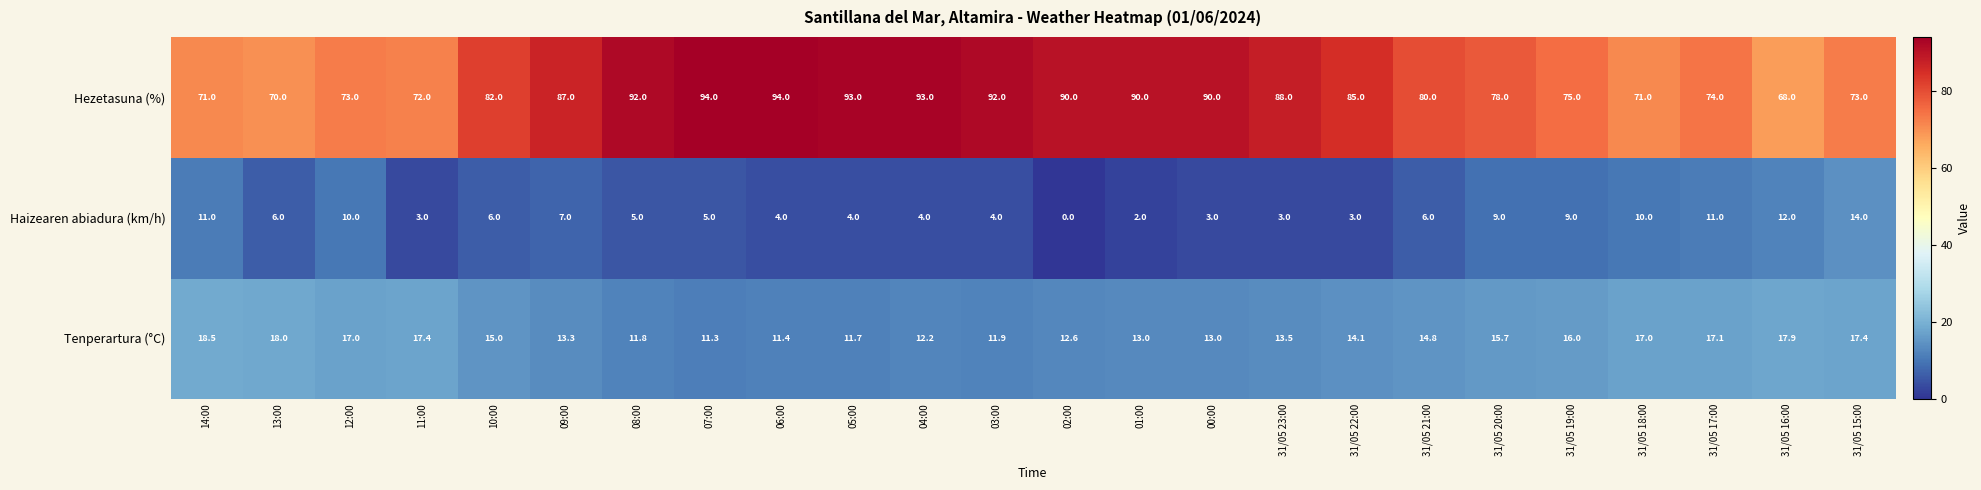

List the series in order of their peak value, lowest first.

Haizearen abiadura (km/h), Tenperartura (°C), Hezetasuna (%)